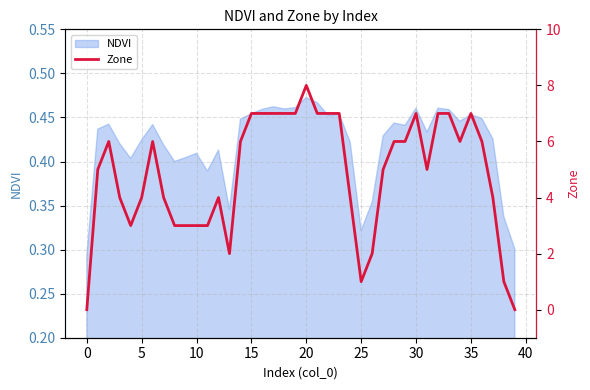

The NDVI series shows 0.7 at 5. True or false?

False